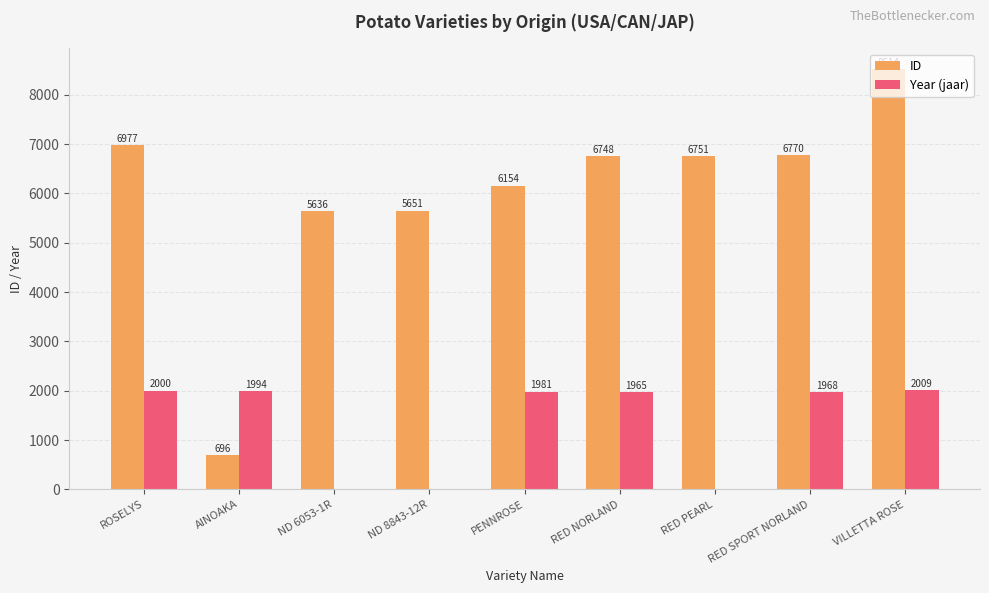

True or false: ID has a value of 696 at AINOAKA.

True